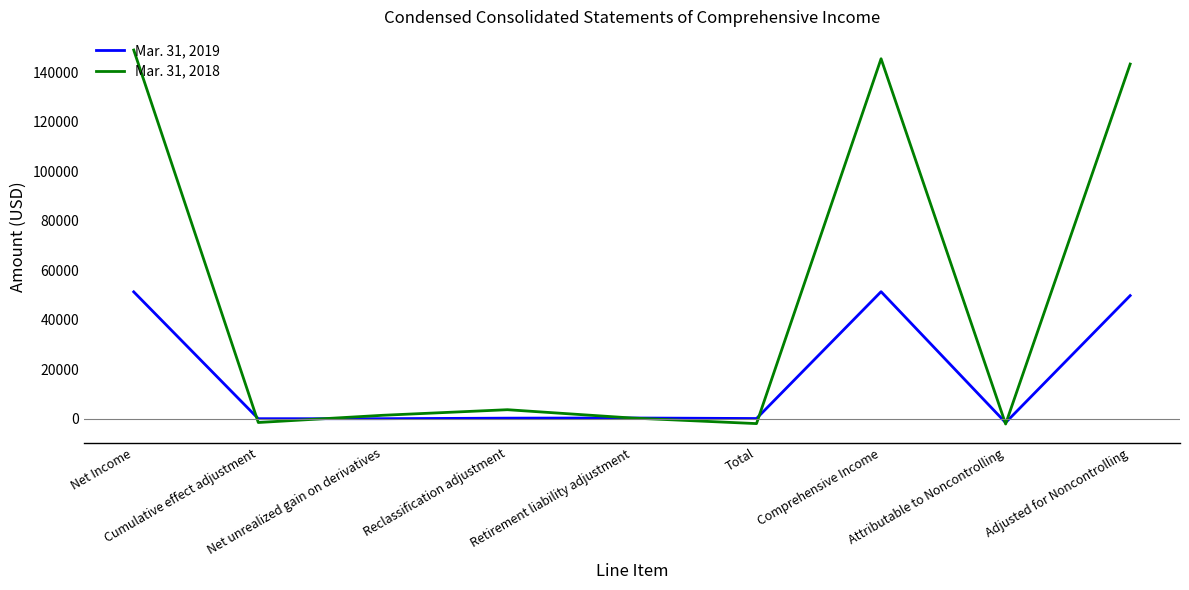

List the series in order of their overall mean, lowest first.

Mar. 31, 2019, Mar. 31, 2018